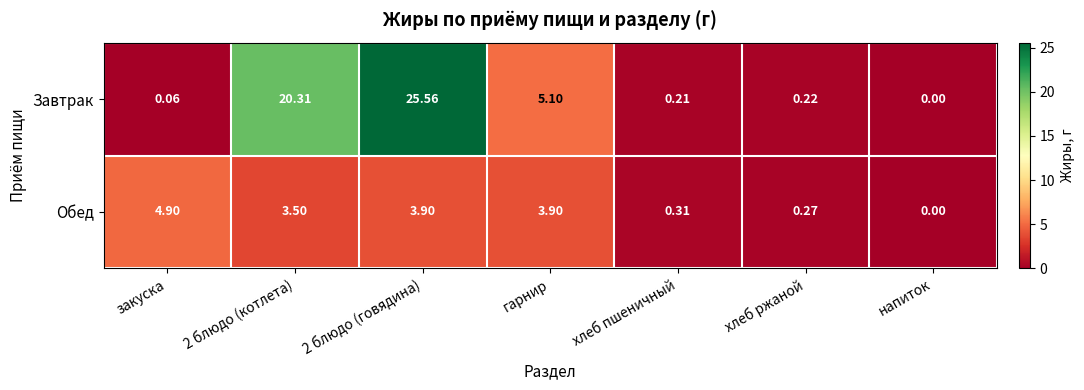

What is the greatest value displayed?

25.6